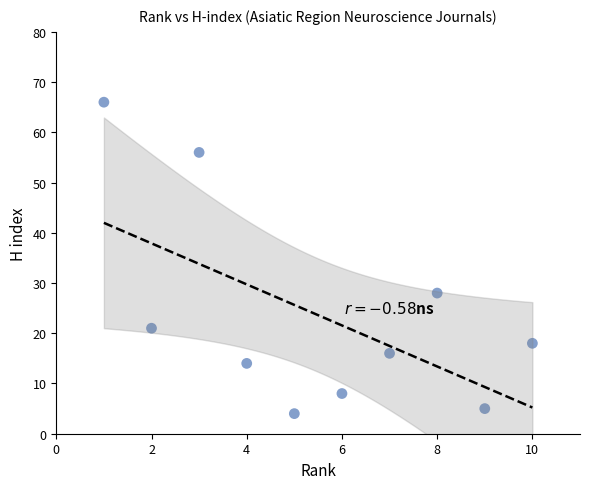

What Y value in the scatter plot is closest to 35?

28